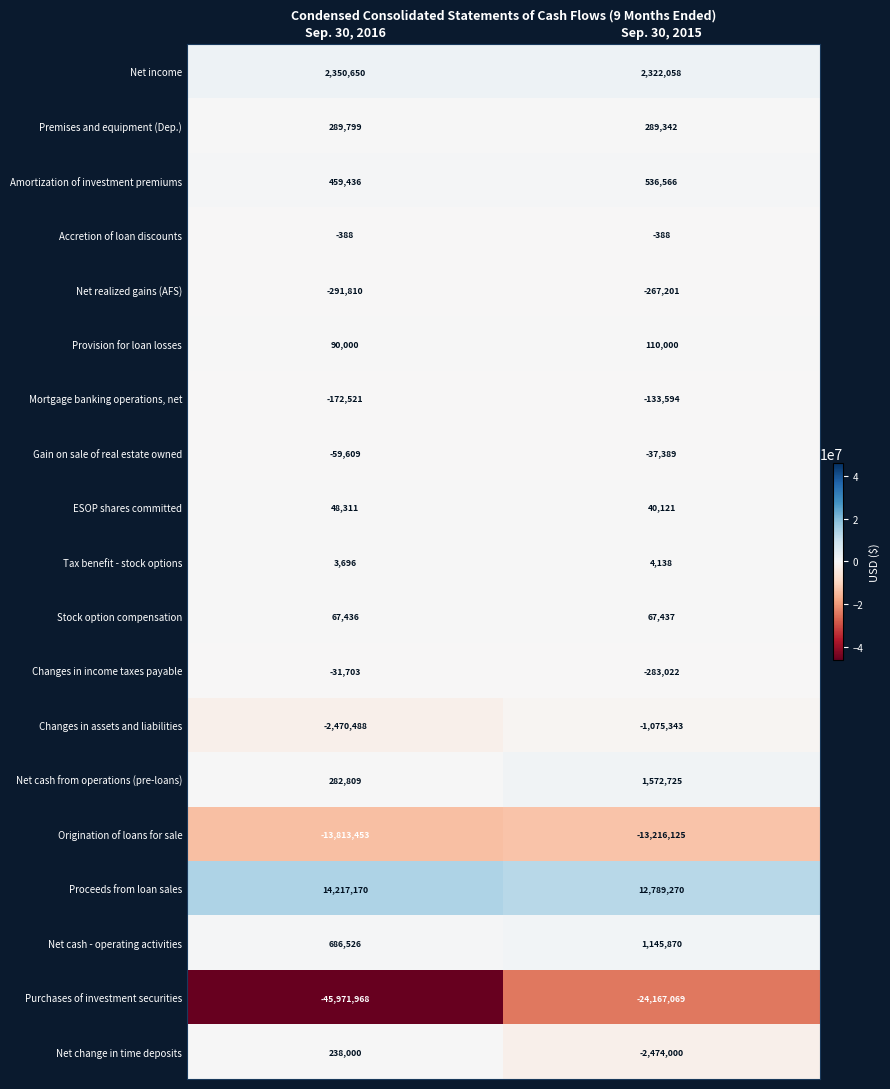

How many data points in Net realized gains (AFS) are less than -267201?

1